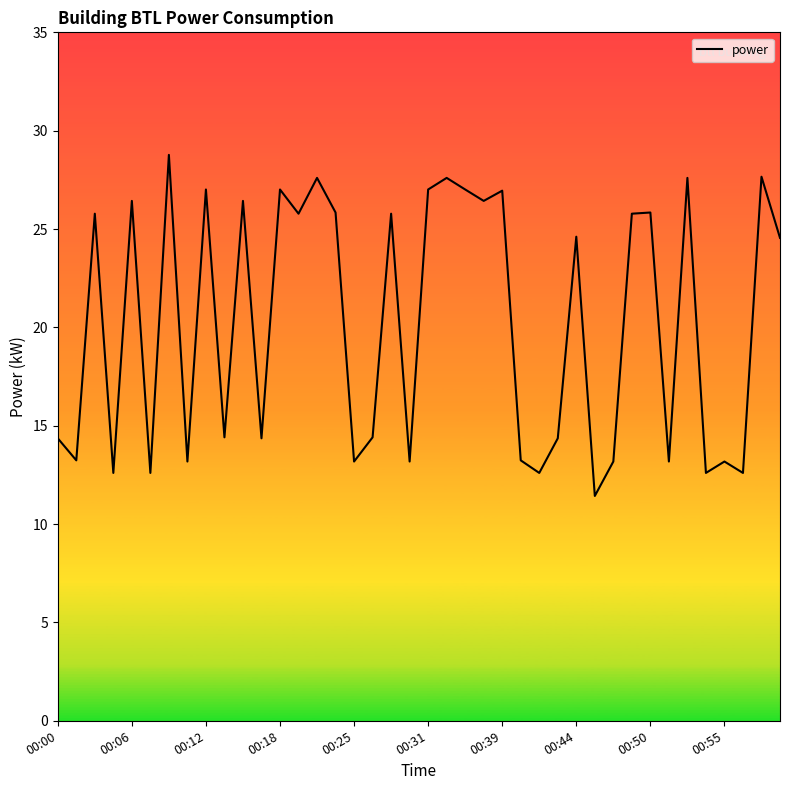

What is the smallest value displayed?

11.4